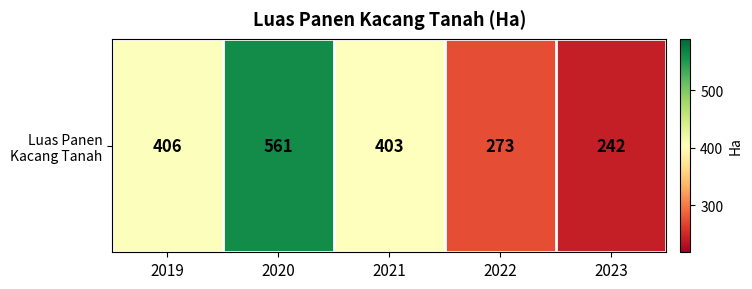

What is the difference between the maximum and minimum values?

319